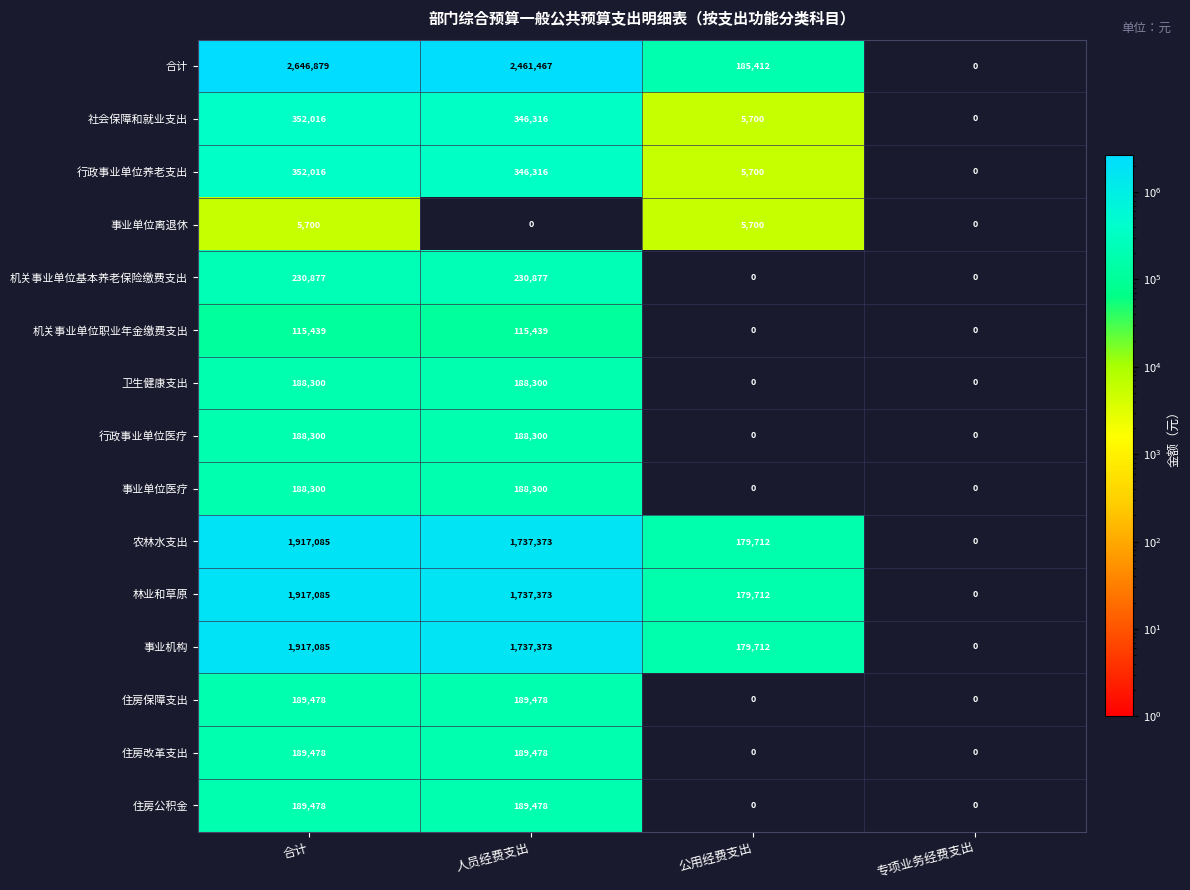

The value of 社会保障和就业支出 at 人员经费支出 is 139421. True or false?

False